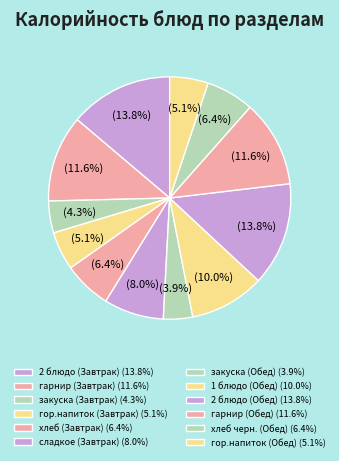

How many segments does this pie chart have?

12